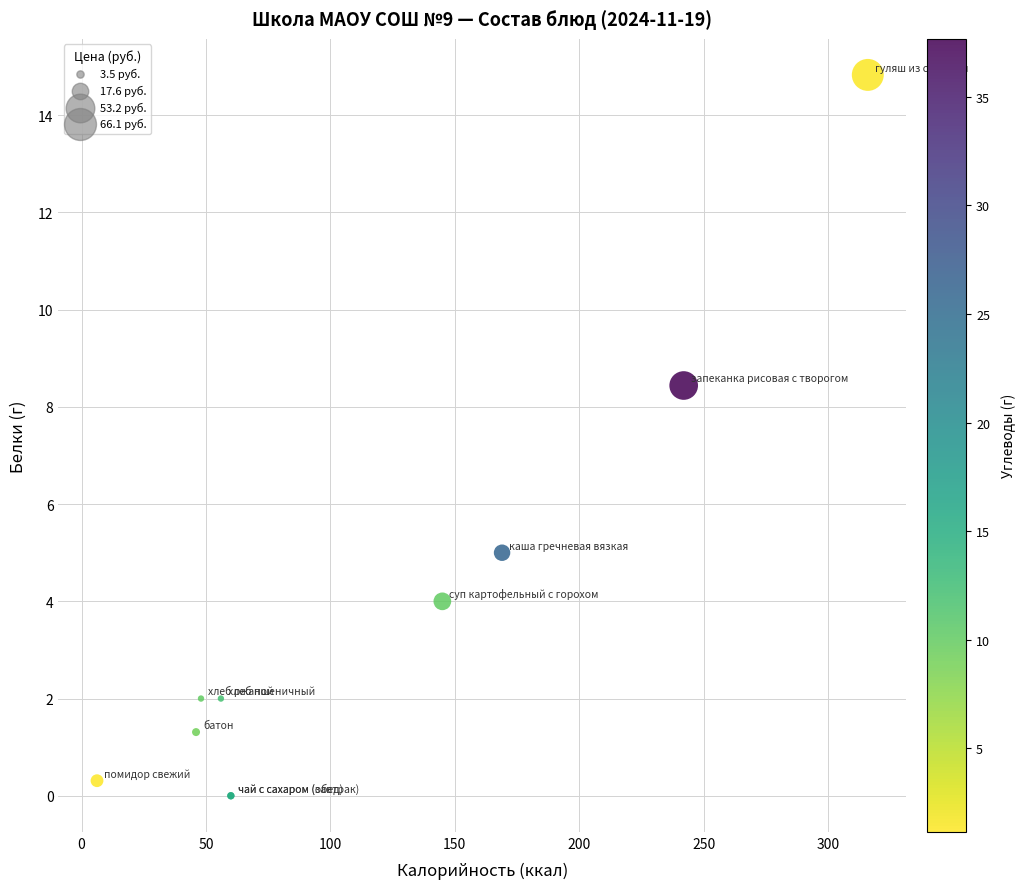

What Y value in the scatter plot is closest to 7?

8.4